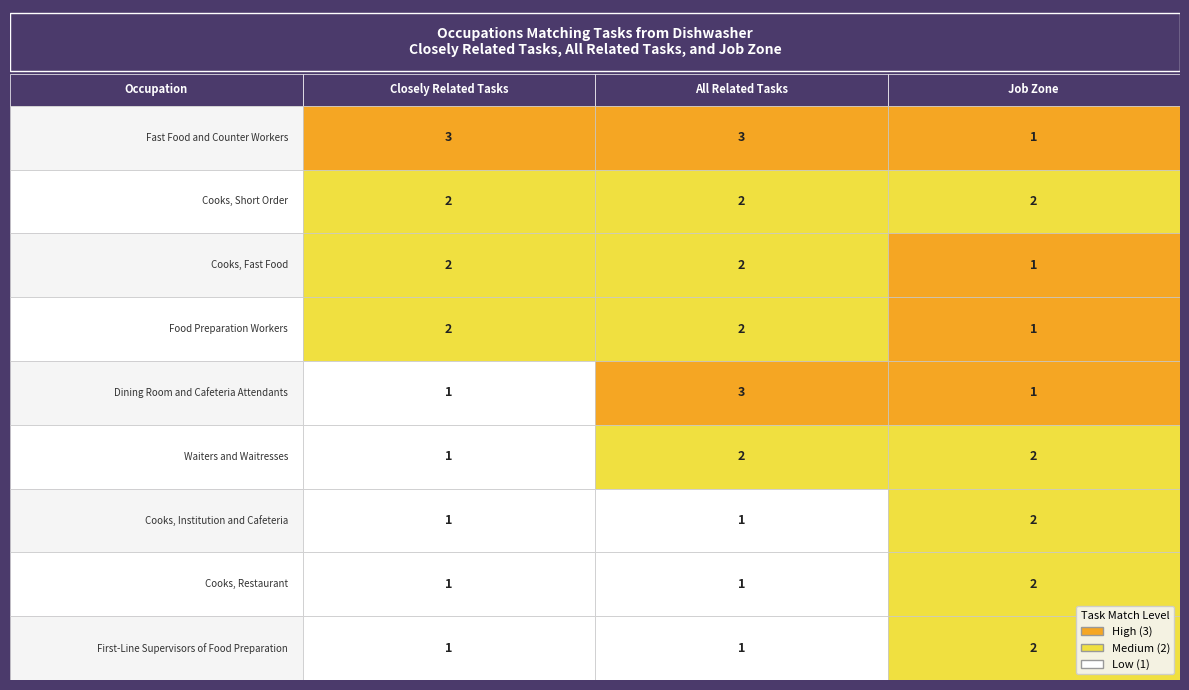

Is it true that Fast Food and Counter Workers equals 1 at Cooks, Fast Food?

True